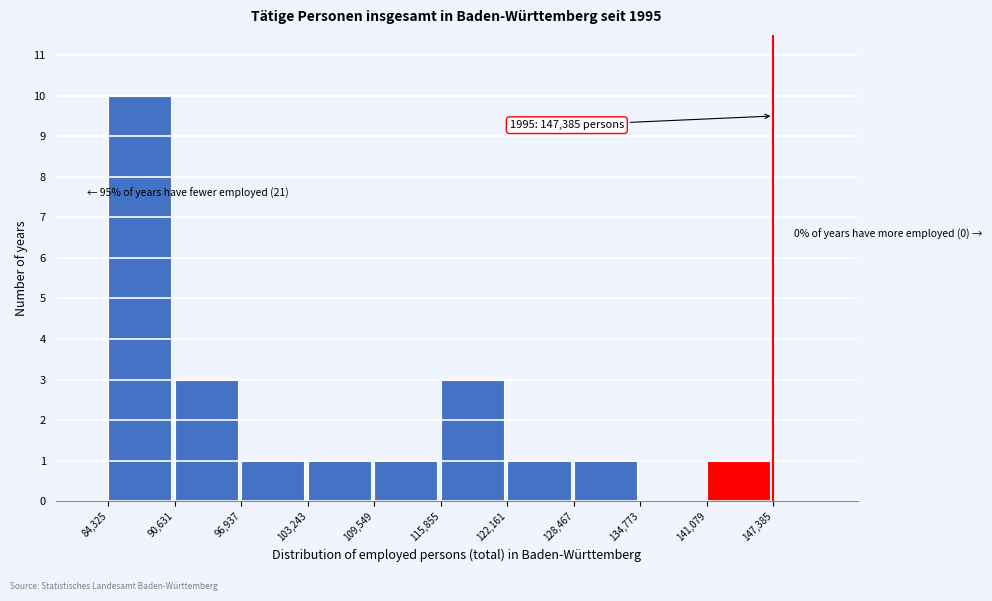

Which range on the x-axis has the tallest bar?

84,325 to 90,631